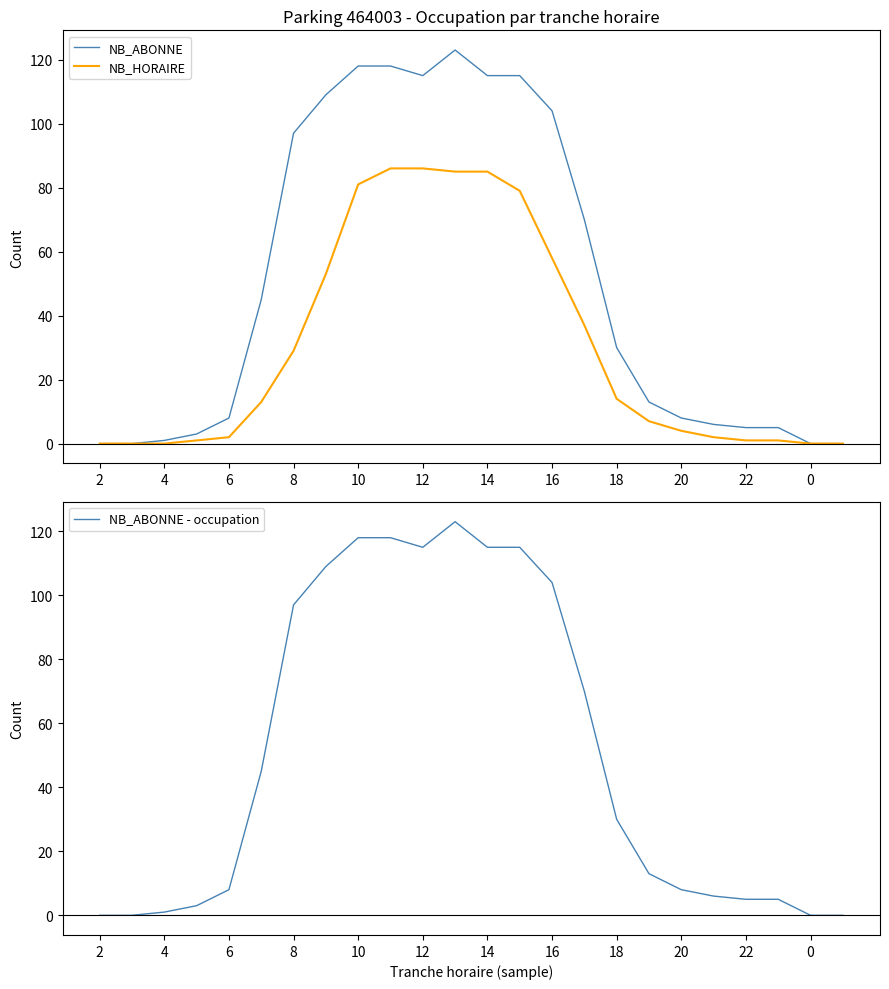

Is it true that NB_ABONNE - occupation equals 154 at 14?

False